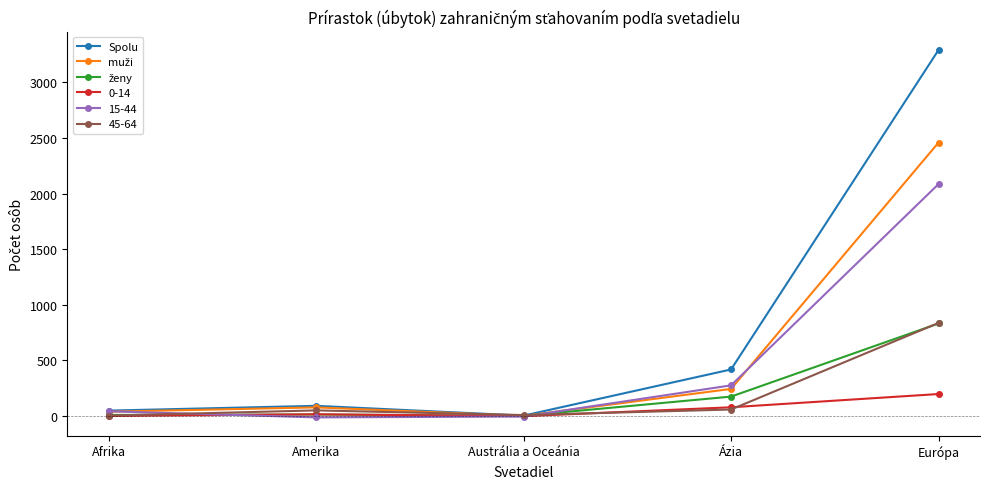

The Spolu series shows 419 at Ázia. True or false?

True